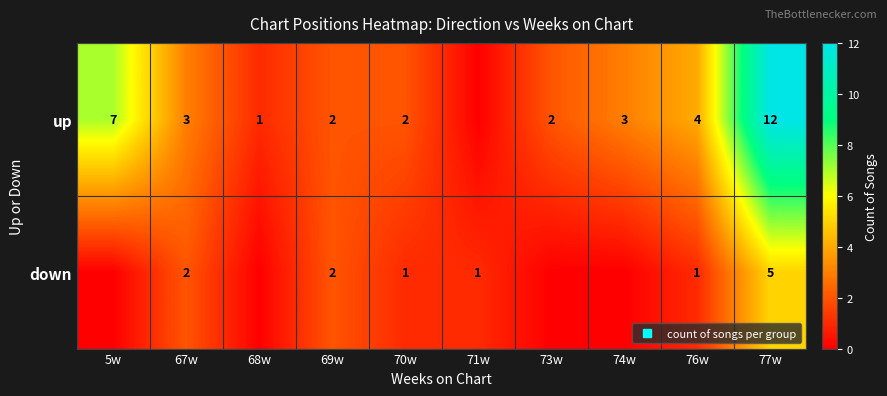

What is the sum of the down values at 5w and 77w?

5